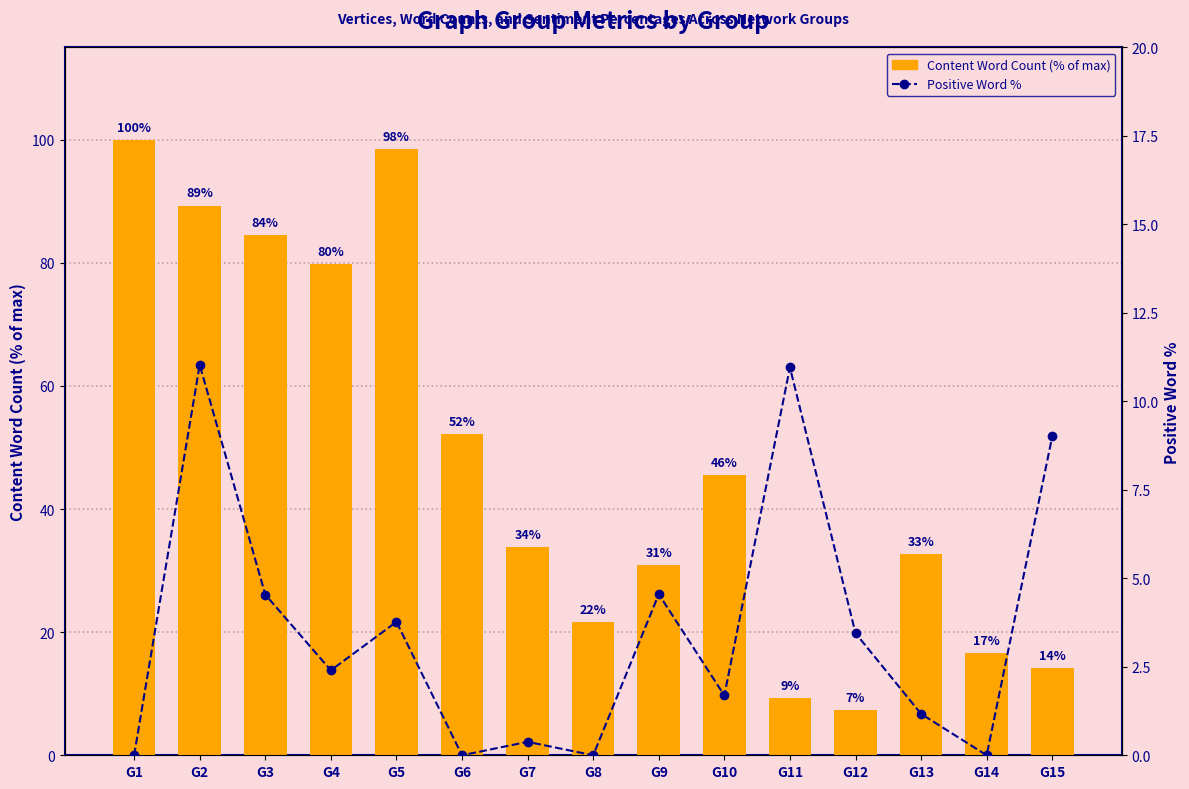

Reading left to right, list all the values displayed in this chart.

Group Content Word Count (% of max): G1=100.0	G2=89.3	G3=84.5	G4=79.8	G5=98.5	G6=52.2	G7=33.8	G8=21.7	G9=30.9	G10=45.5	G11=9.3	G12=7.4	G13=32.7	G14=16.6	G15=14.2
Positive Word %: G1=0.0	G2=11.0	G3=4.5	G4=2.4	G5=3.8	G6=0.0	G7=0.4	G8=0.0	G9=4.5	G10=1.7	G11=11.0	G12=3.5	G13=1.2	G14=0.0	G15=9.0